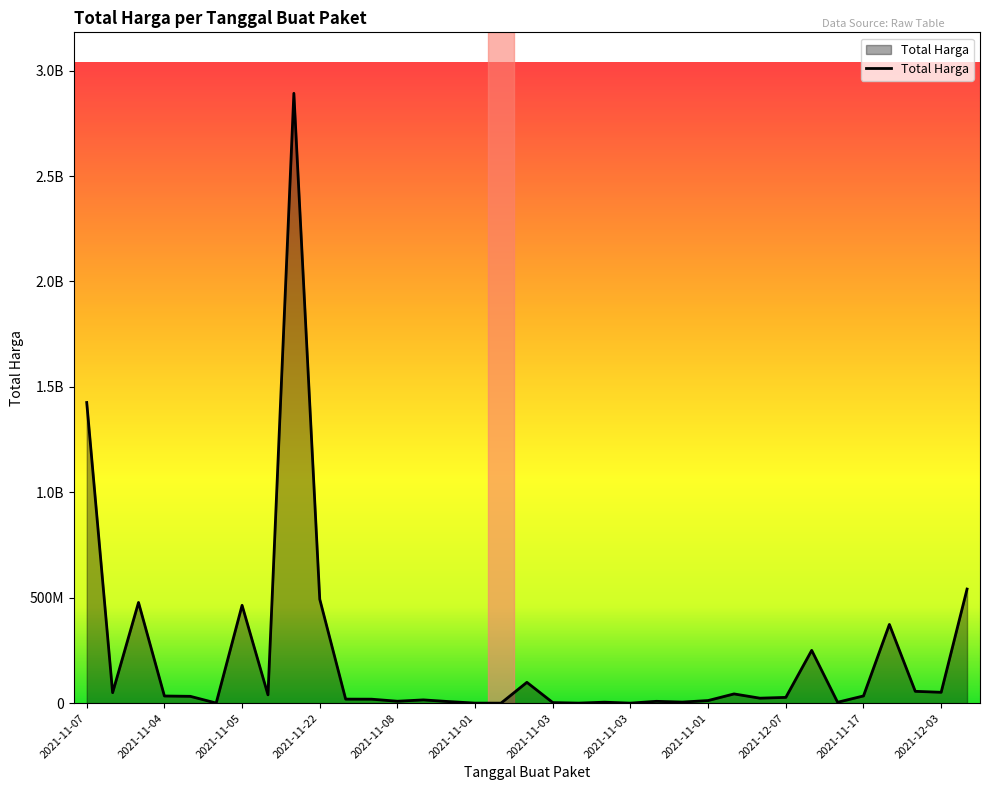

Is this an area chart (filled region under the line)?

Yes